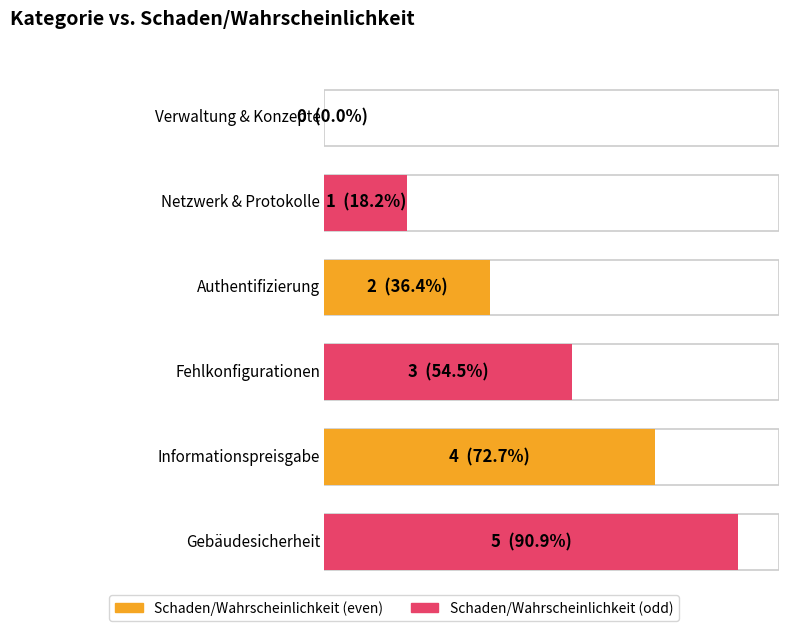

What is the maximum value shown in the chart?

5